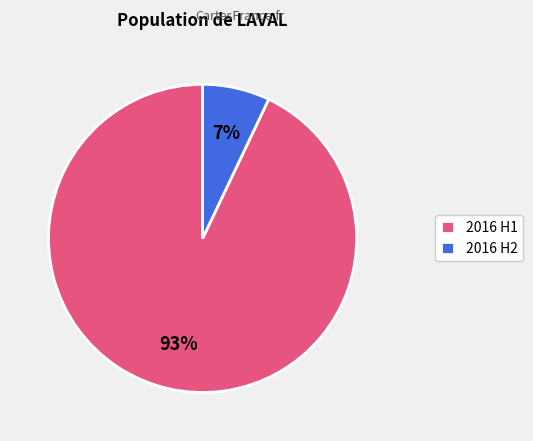

What percentage is the 2016 H1 slice, to the nearest percent?

93%